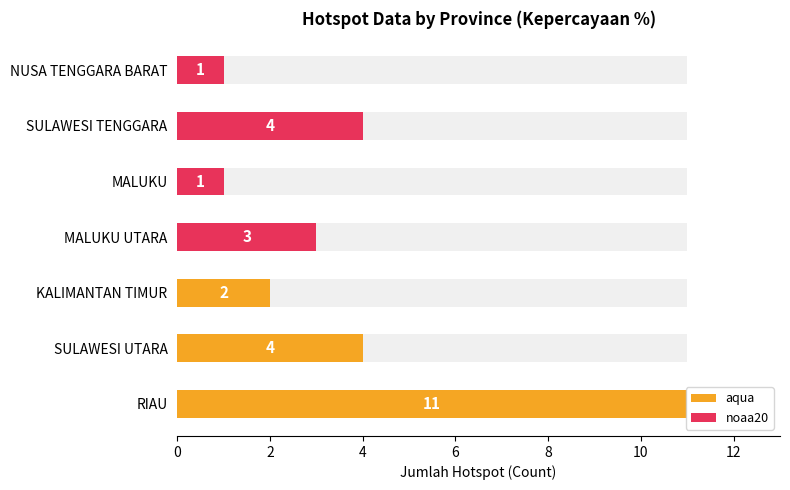

The chart shows a value of 11 at RIAU. True or false?

True